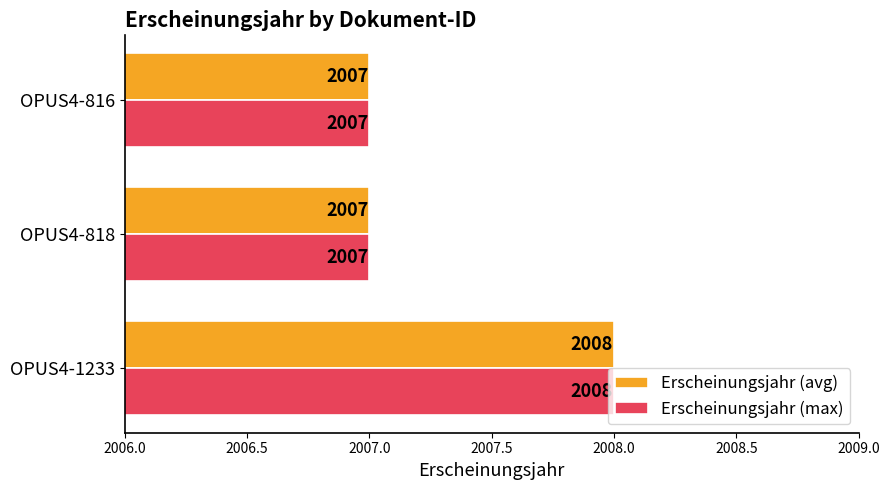

Which category has the highest value in the Erscheinungsjahr (max) series?

OPUS4-1233